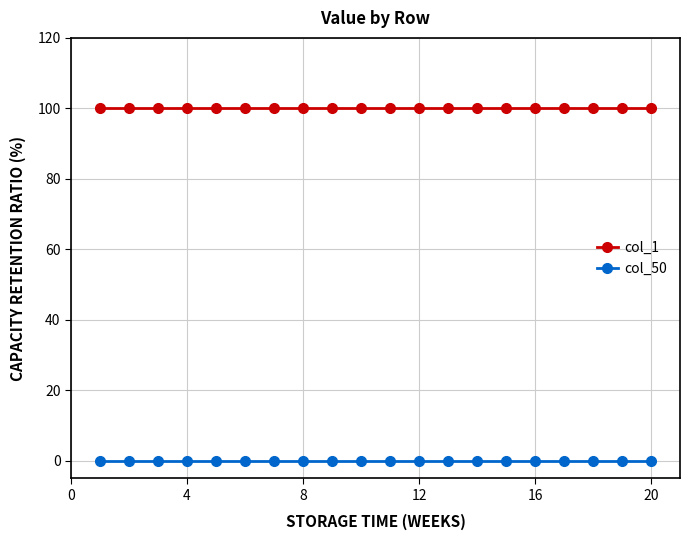

True or false: col_50 and col_1 cross at least once.

False